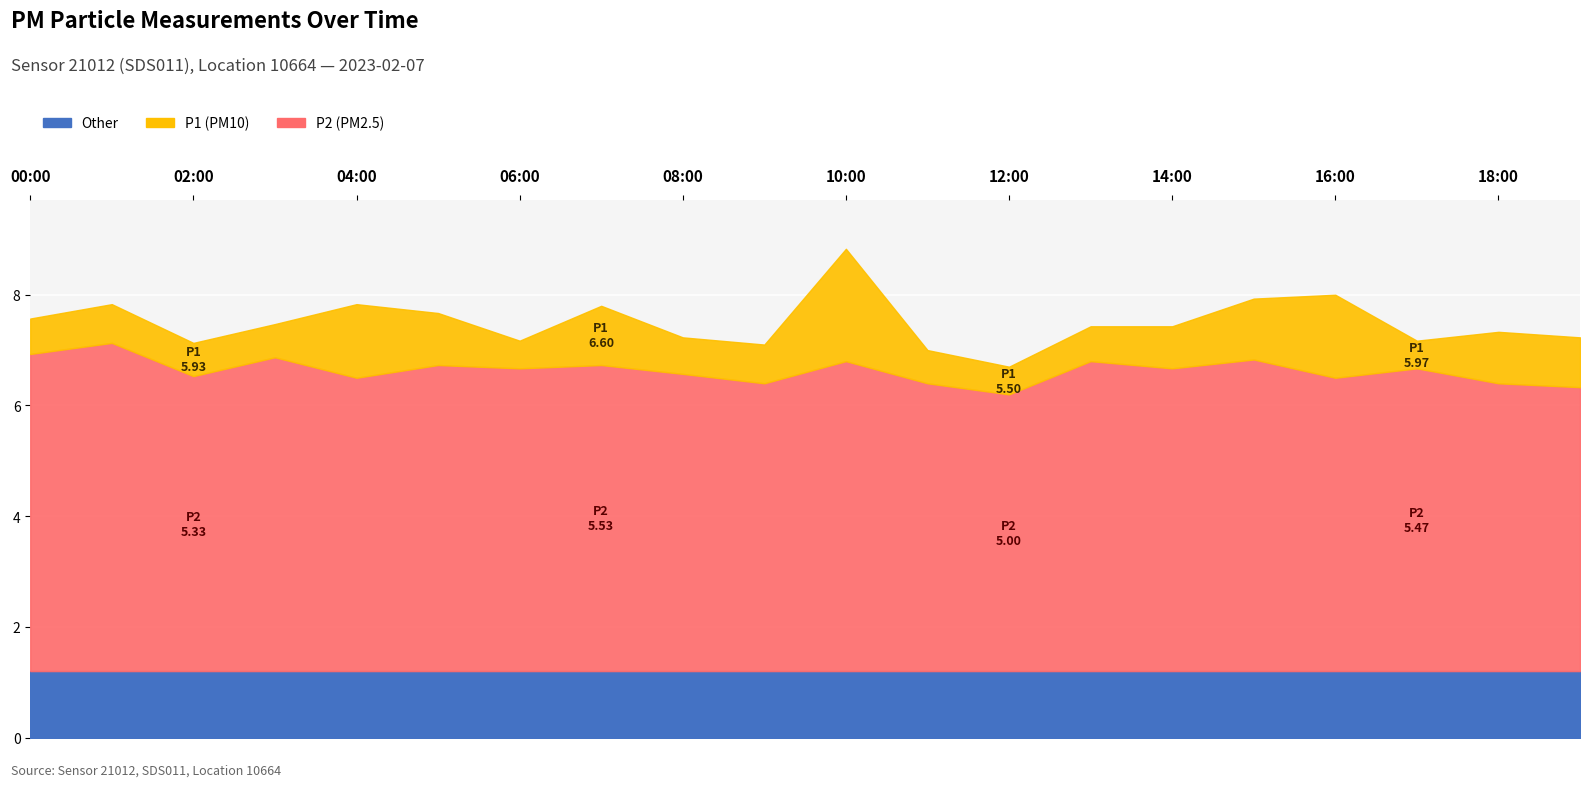

Where is P1 nearest to the value 6?

06:00